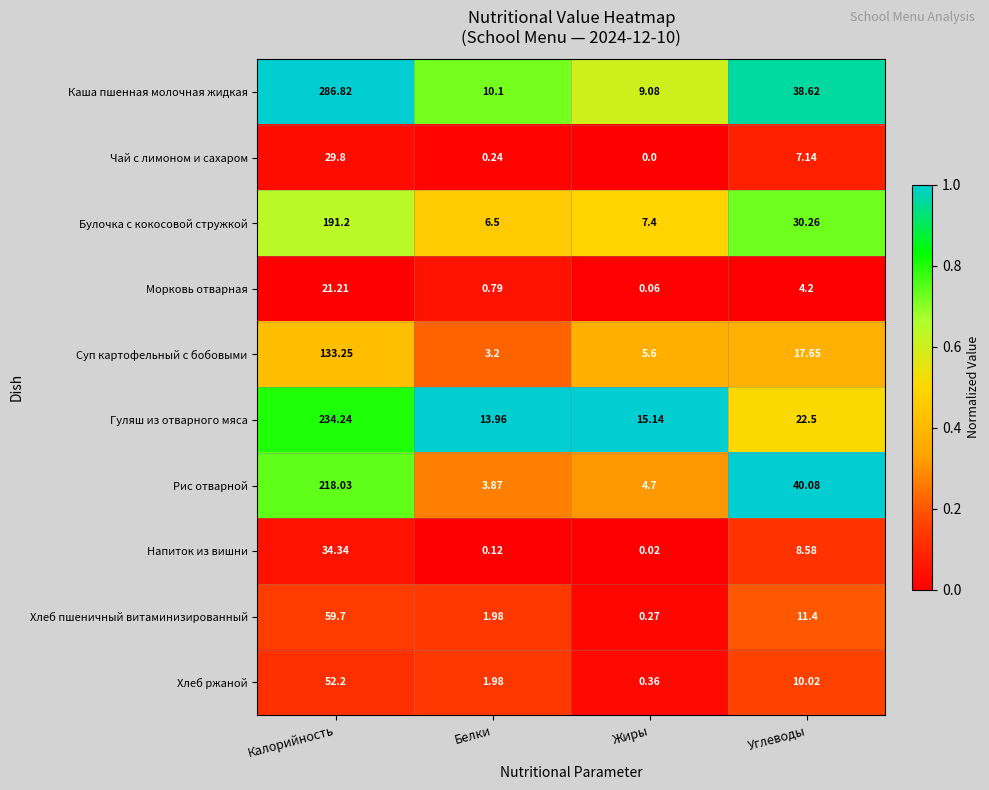

What is the difference between the highest and lowest values at Калорийность?

265.6